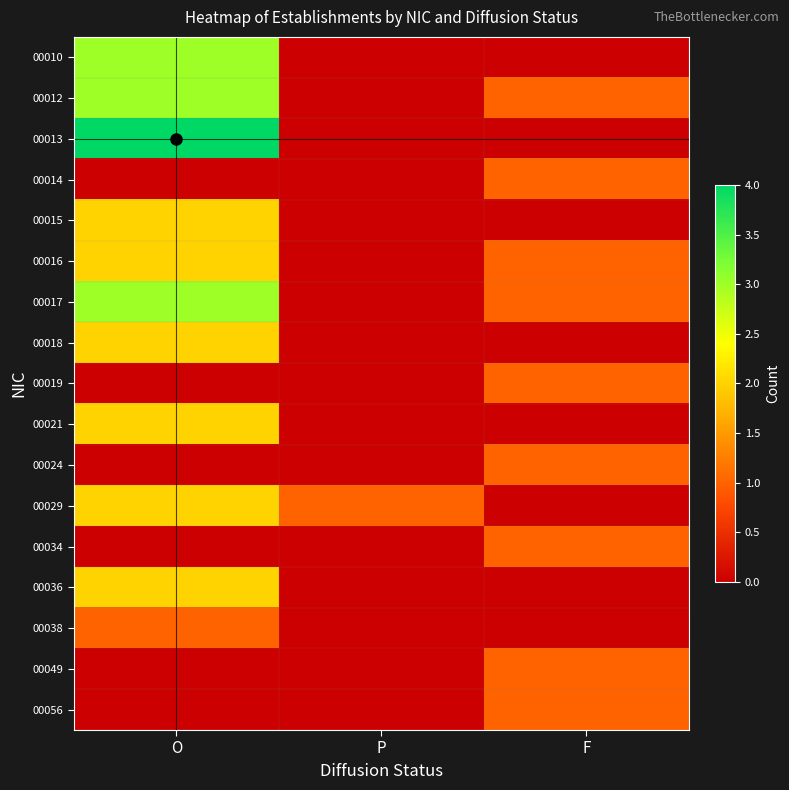

Between P and O, which is larger?

O